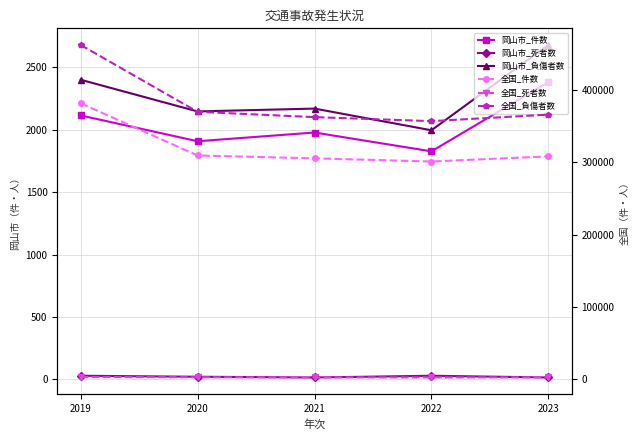

Reading left to right, list all the values displayed in this chart.

岡山市_件数: 2019=2115	2020=1908	2021=1978	2022=1827	2023=2382
岡山市_死者数: 2019=28	2020=20	2021=14	2022=28	2023=14
岡山市_負傷者数: 2019=2401	2020=2147	2021=2170	2022=1996	2023=2680
全国_件数: 2019=381237	2020=309178	2021=305196	2022=300839	2023=307930
全国_死者数: 2019=3215	2020=2839	2021=2636	2022=2610	2023=2678
全国_負傷者数: 2019=461775	2020=369476	2021=362131	2022=356601	2023=365595